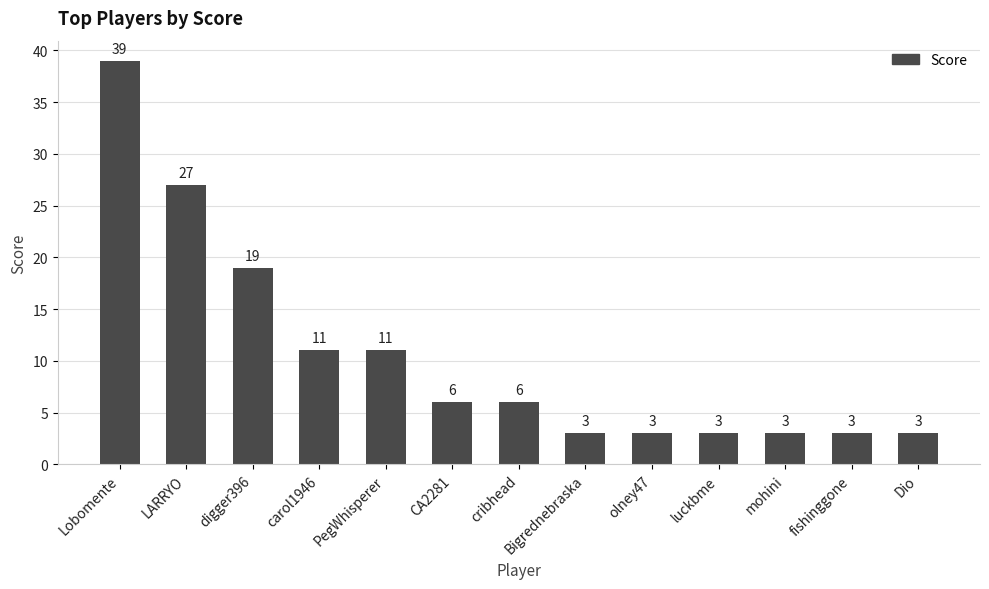

What position from the right is mohini?

3